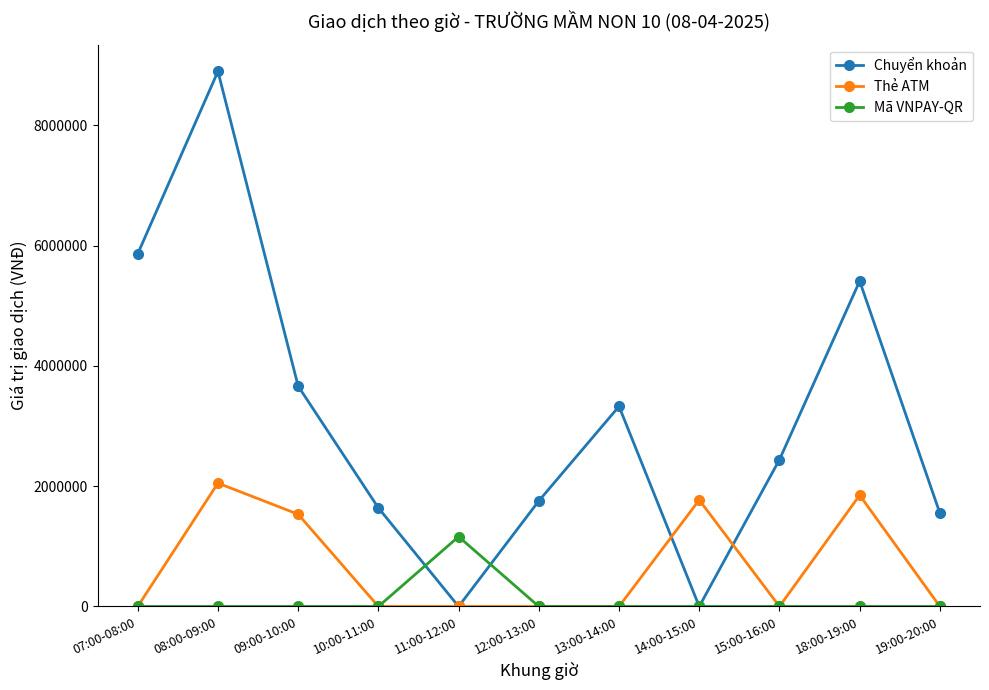

Between 07:00-08:00 and 11:00-12:00, which series saw the biggest shift?

Chuyển khoản